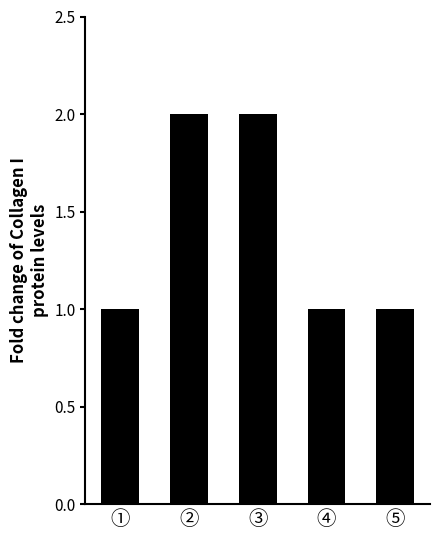

What is the value of the 4th bar from the left?

1